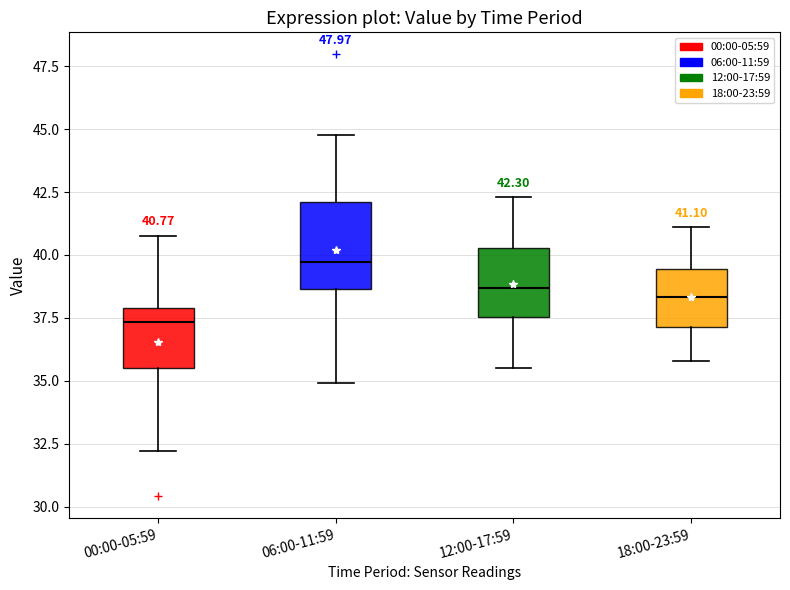

Which box's median line is the lowest?

00:00-05:59